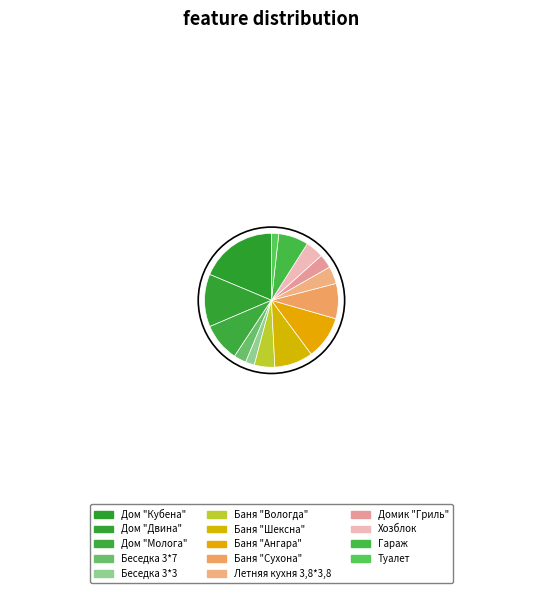

Combined, do Дом "Кубена" and Баня "Вологда" account for over 50%?

No